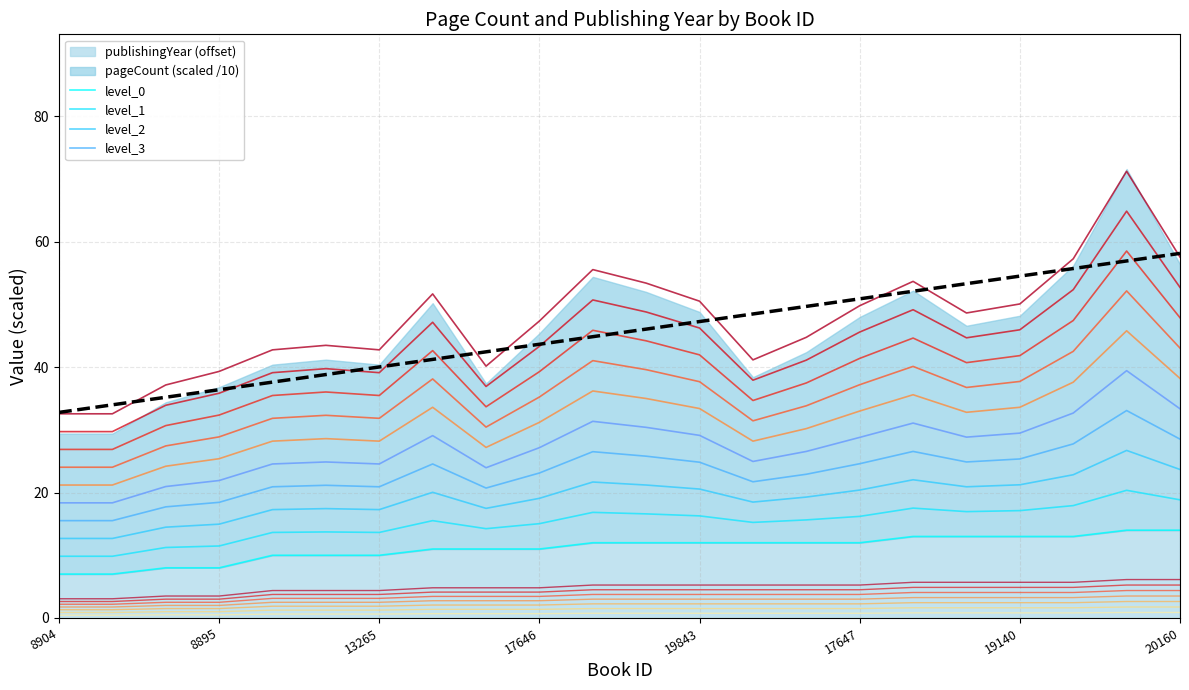

At which label does pageCount first exceed 48?

19823